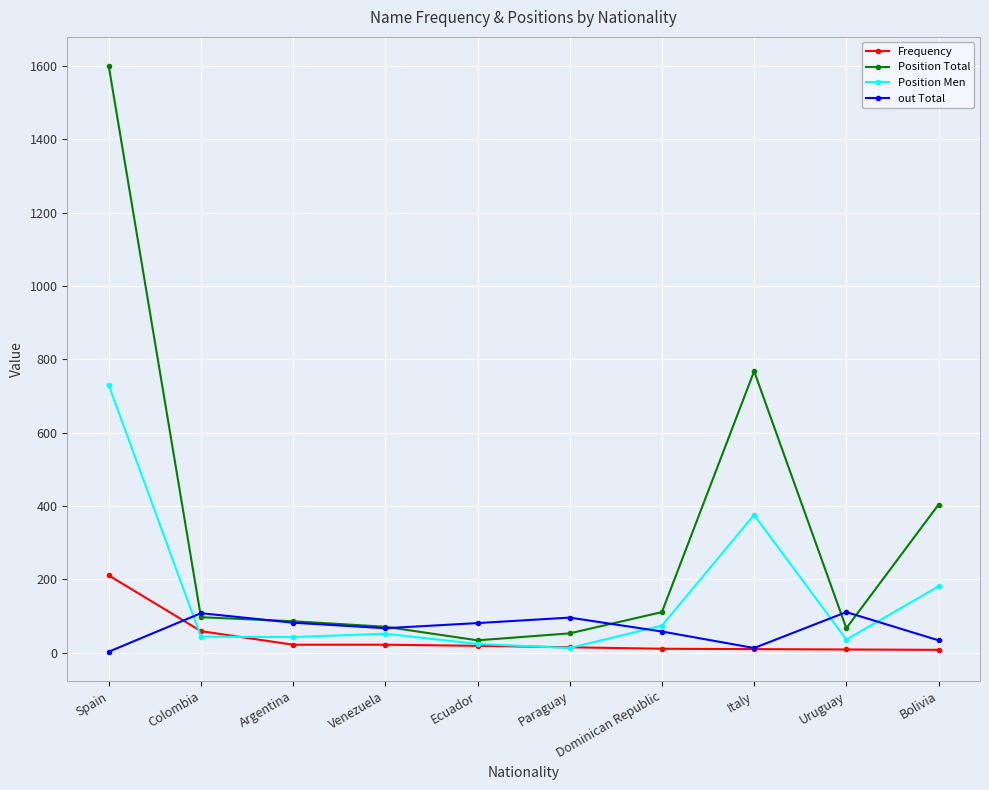

List the series in order of their peak value, highest first.

Position Total, Position Men, Frequency, out Total